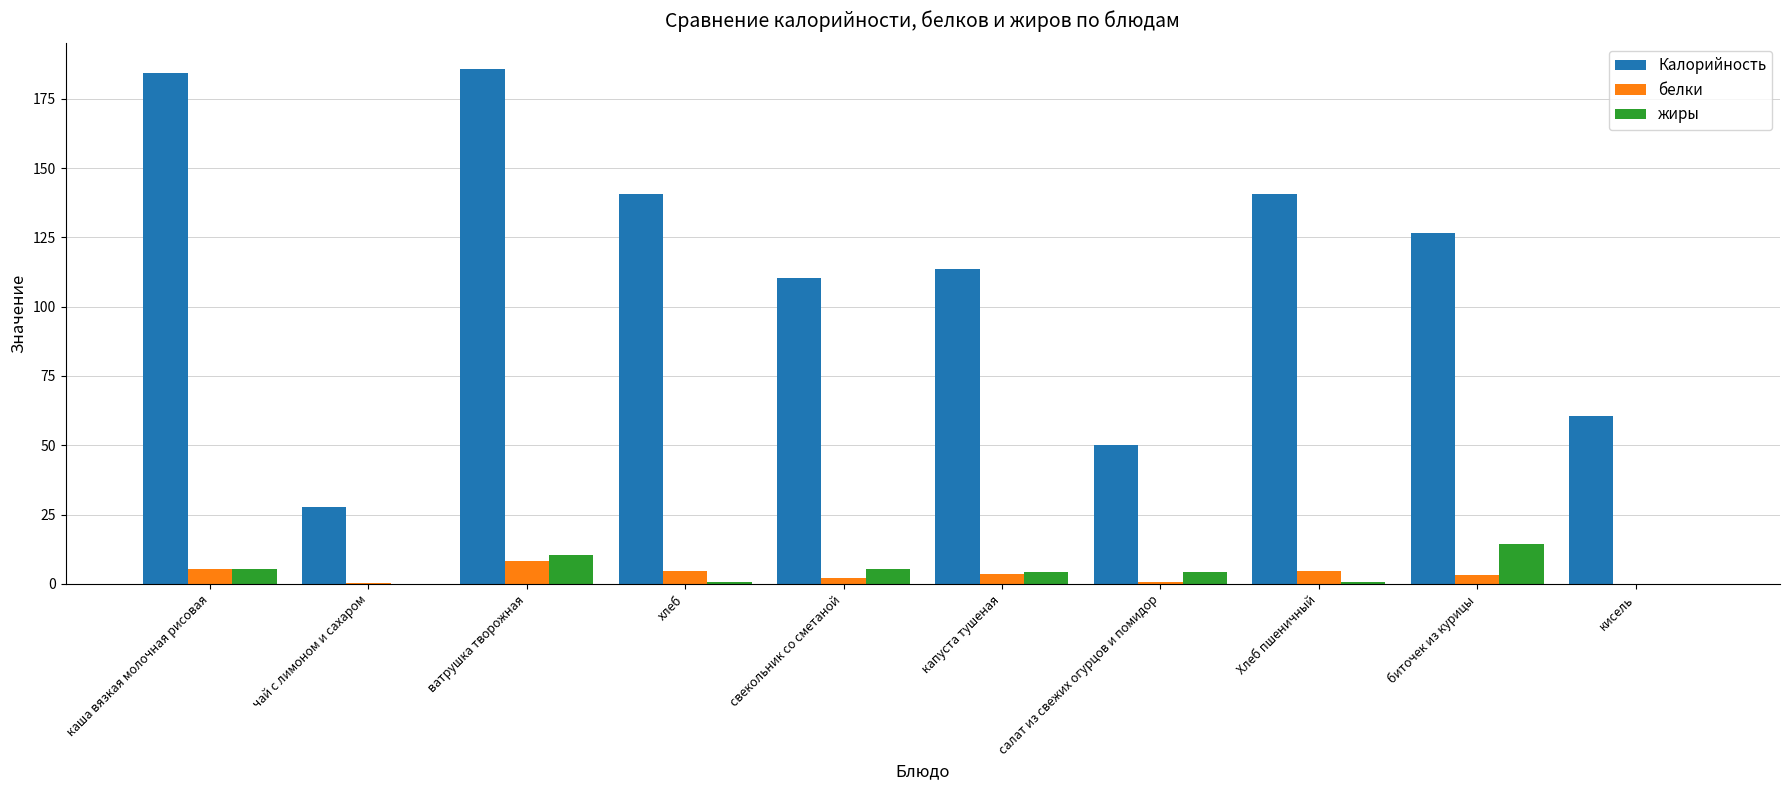

Which series has the widest spread of values?

Калорийность